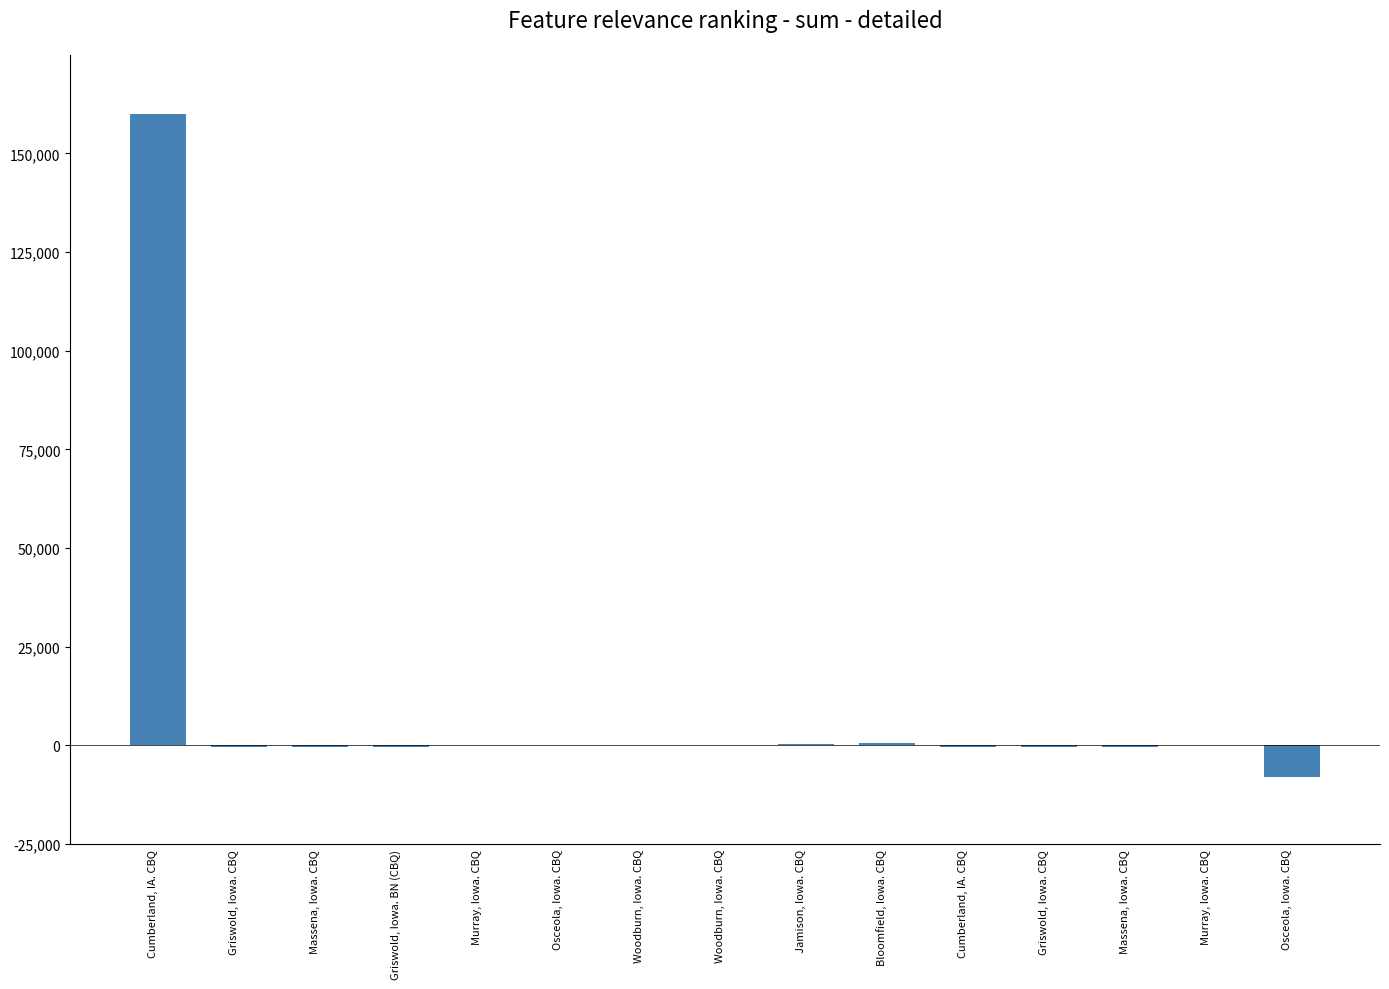

How many series are shown in this chart?

1